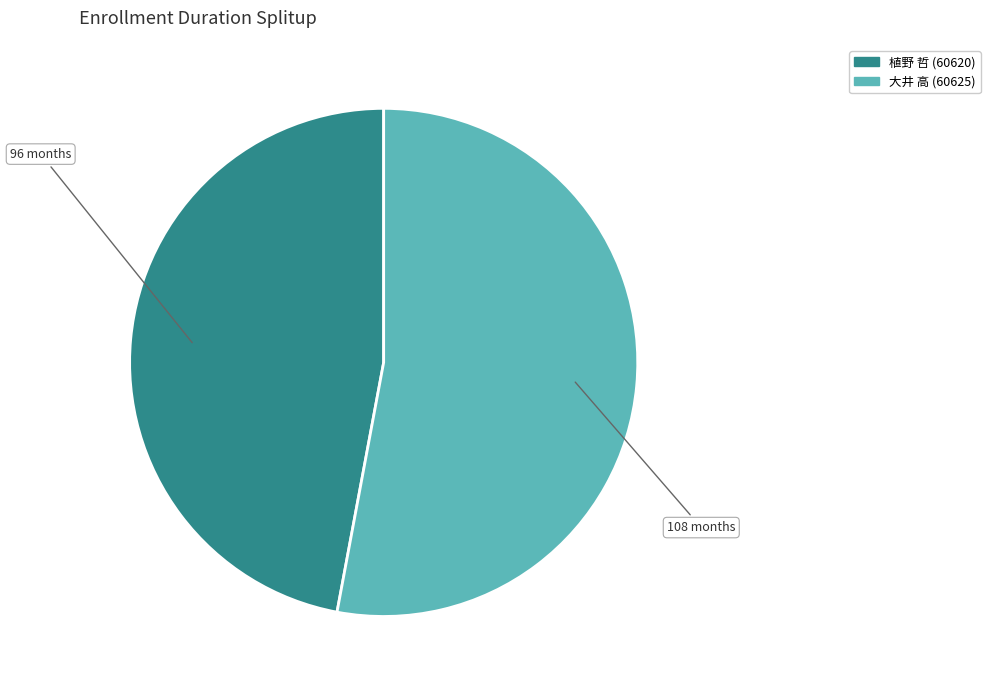

Is there a majority slice in this chart?

Yes